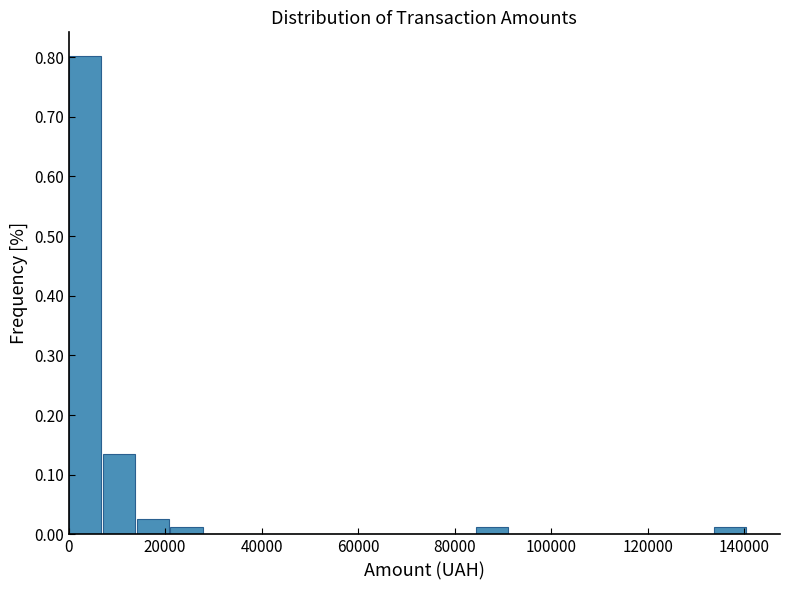

Read against the x-axis, roughly where is the centre of the tallest bar?

4000